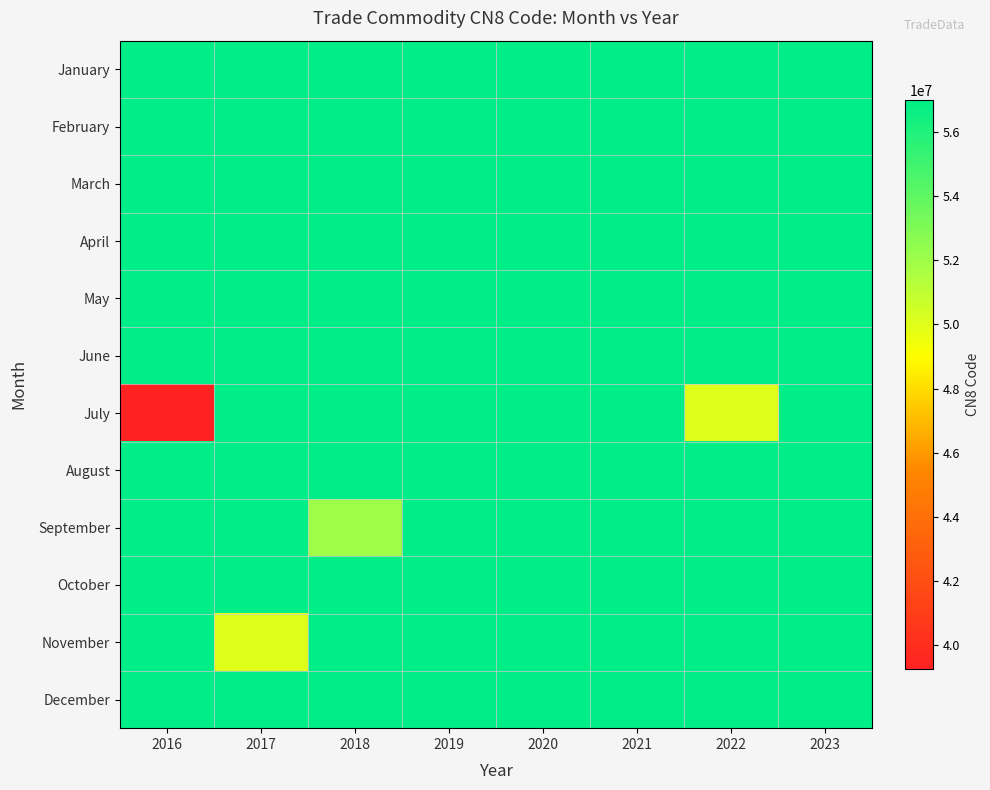

List the series in order of their peak value, highest first.

January, February, March, April, May, June, July, August, September, October, November, December